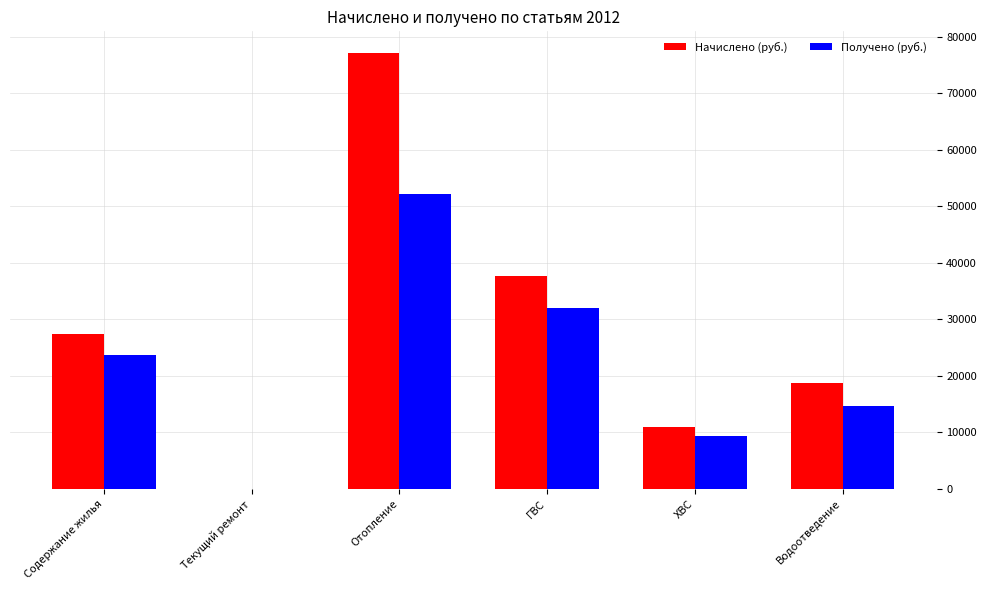

What is the sum of the Получено (руб.) values at Водоотведение and Содержание жилья?

38387.0